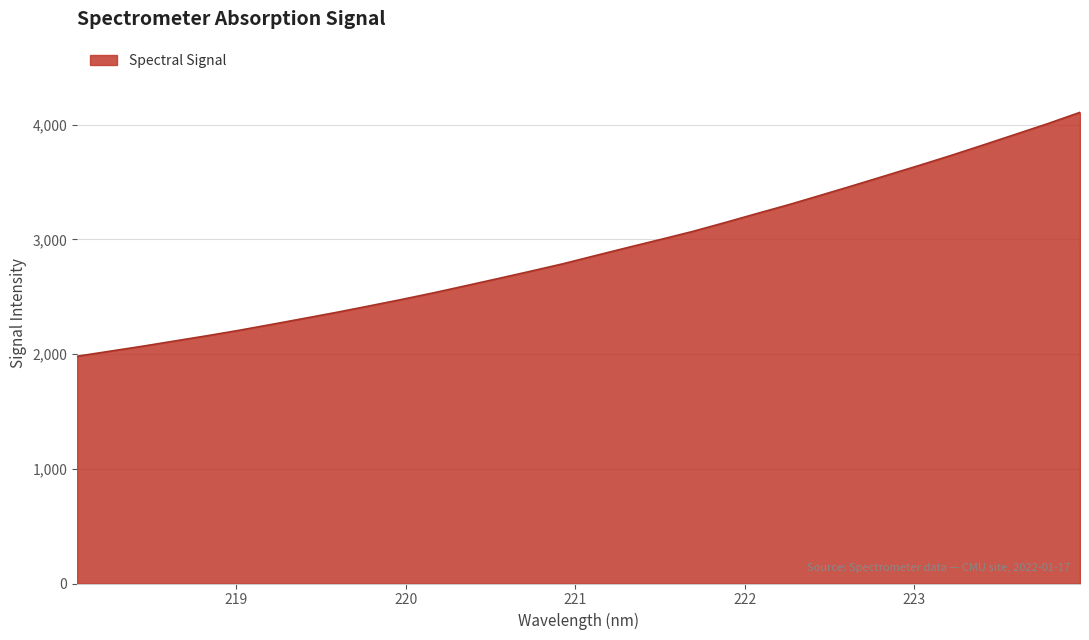

What is the greatest value displayed?

4106.8